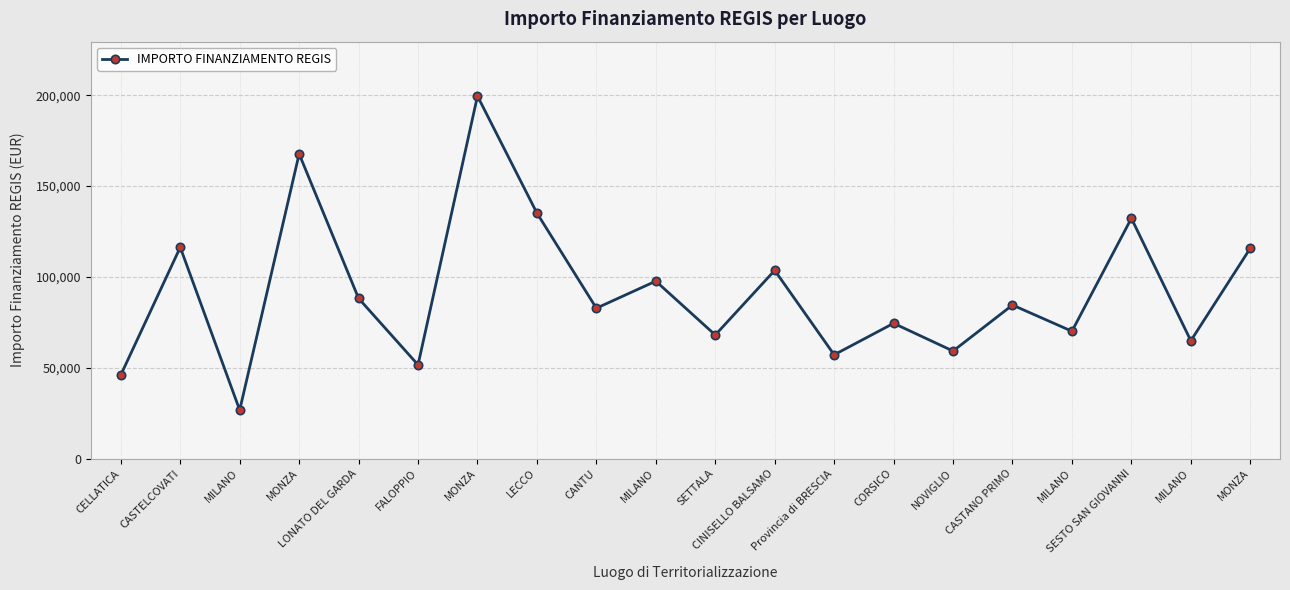

Does the chart have visible grid lines?

Yes